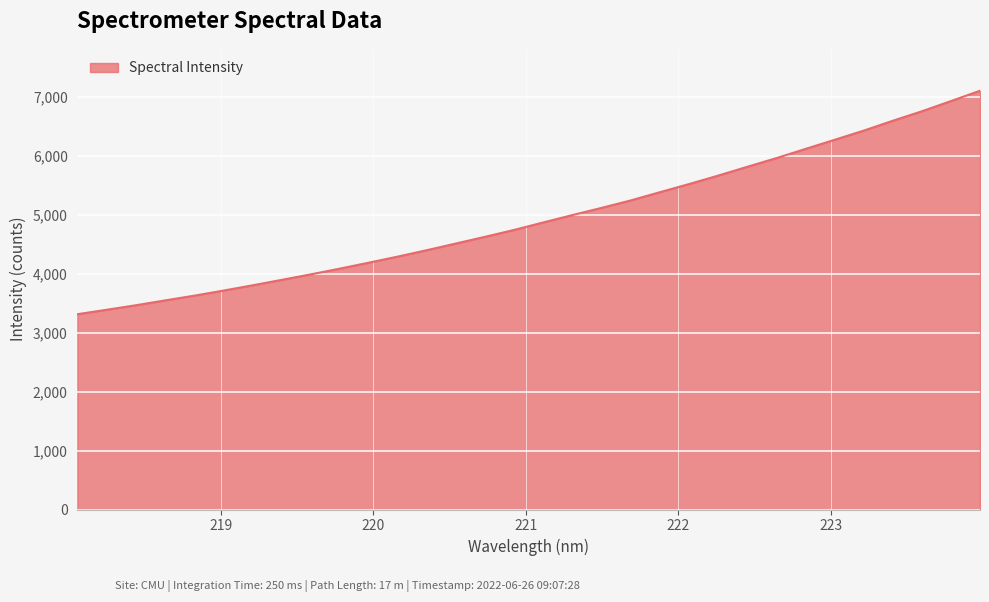

Count the number of values greater than 4870.

16